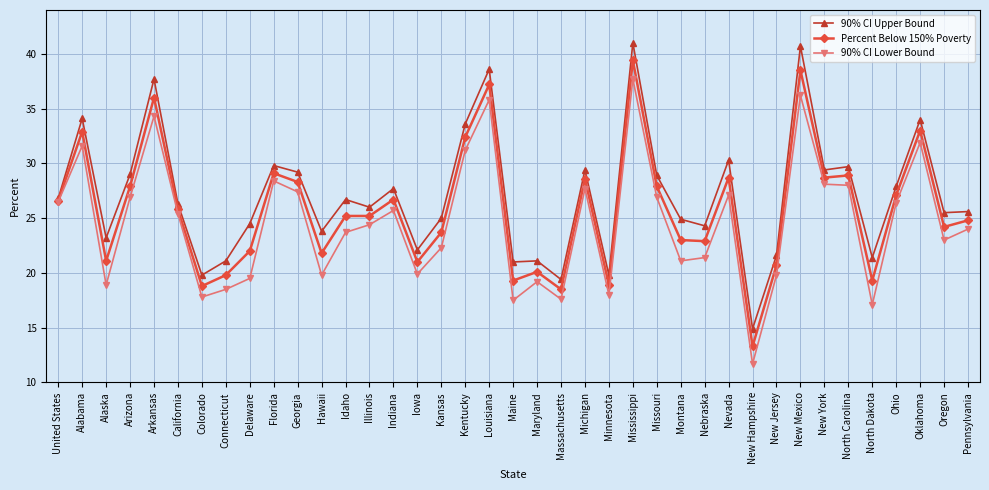

Read the 90% CI Lower Bound value at Ohio.

26.4